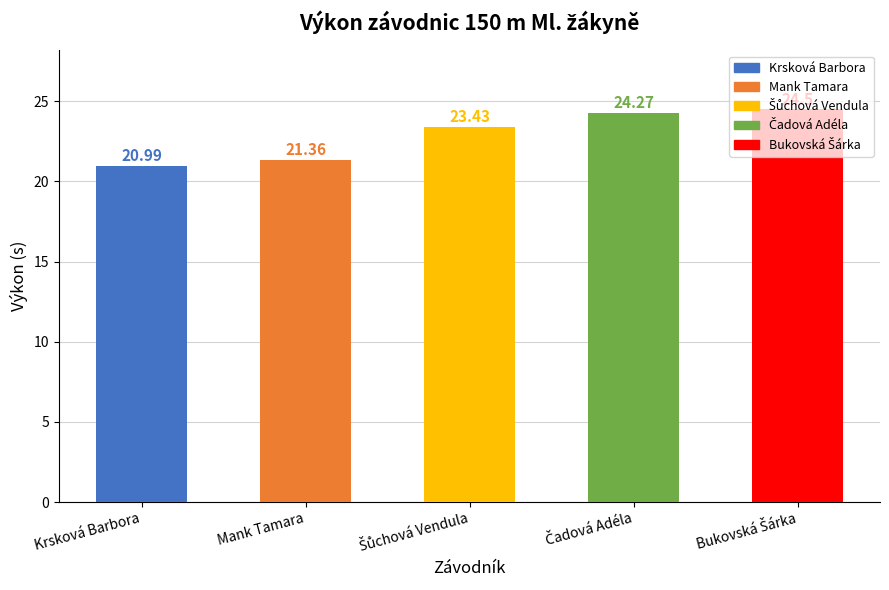

What is the difference between the second highest and minimum values?

3.3